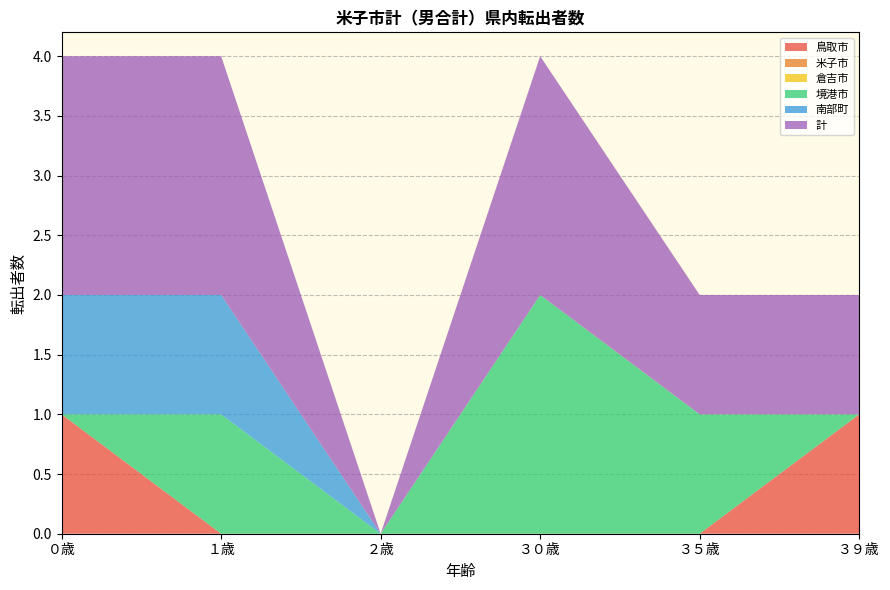

Reading left to right, transcribe all the data shown in this chart.

鳥取市: ０歳=1	１歳=0	２歳=0	３０歳=0	３５歳=0	３９歳=1
米子市: ０歳=0	１歳=0	２歳=0	３０歳=0	３５歳=0	３９歳=0
倉吉市: ０歳=0	１歳=0	２歳=0	３０歳=0	３５歳=0	３９歳=0
境港市: ０歳=0	１歳=1	２歳=0	３０歳=2	３５歳=1	３９歳=0
南部町: ０歳=1	１歳=1	２歳=0	３０歳=0	３５歳=0	３９歳=0
計: ０歳=2	１歳=2	２歳=0	３０歳=2	３５歳=1	３９歳=1